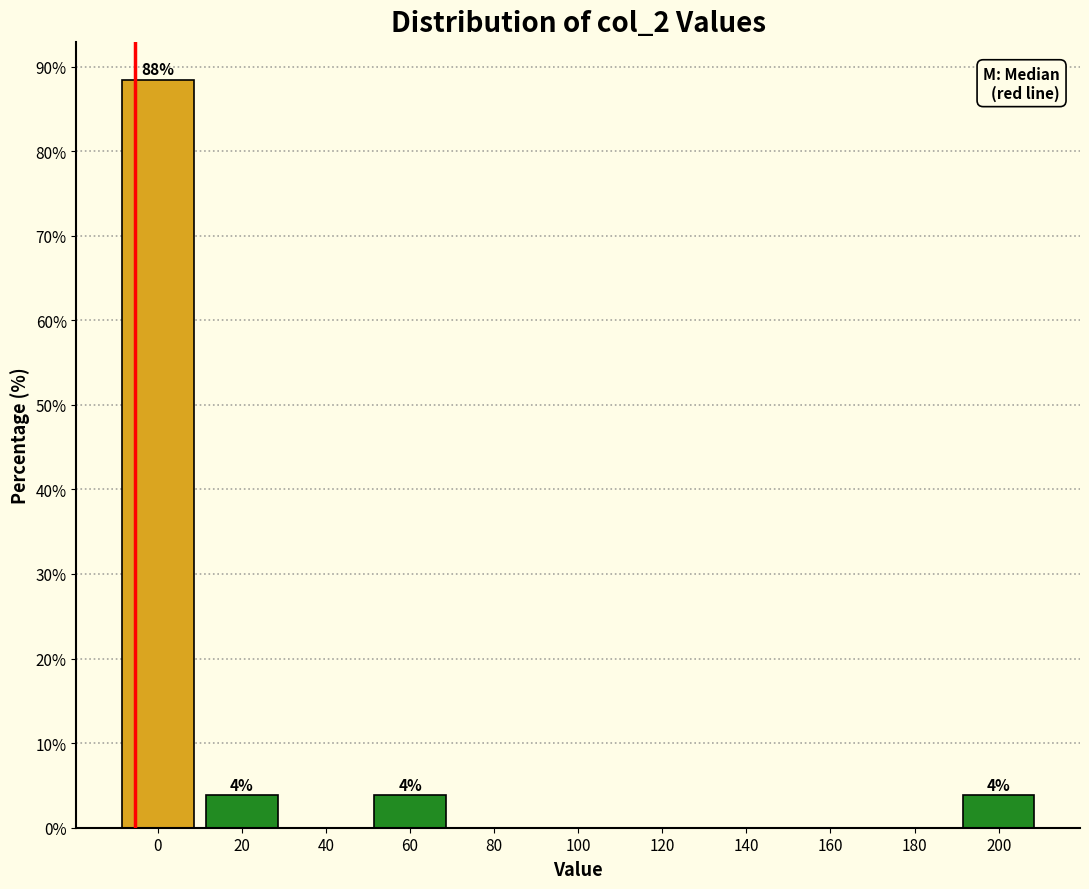

Reading left to right, extract all data points from this chart.

0=88.5	20=3.8	40=0.0	60=3.8	80=0.0	100=0.0	120=0.0	140=0.0	160=0.0	180=0.0	200=3.8